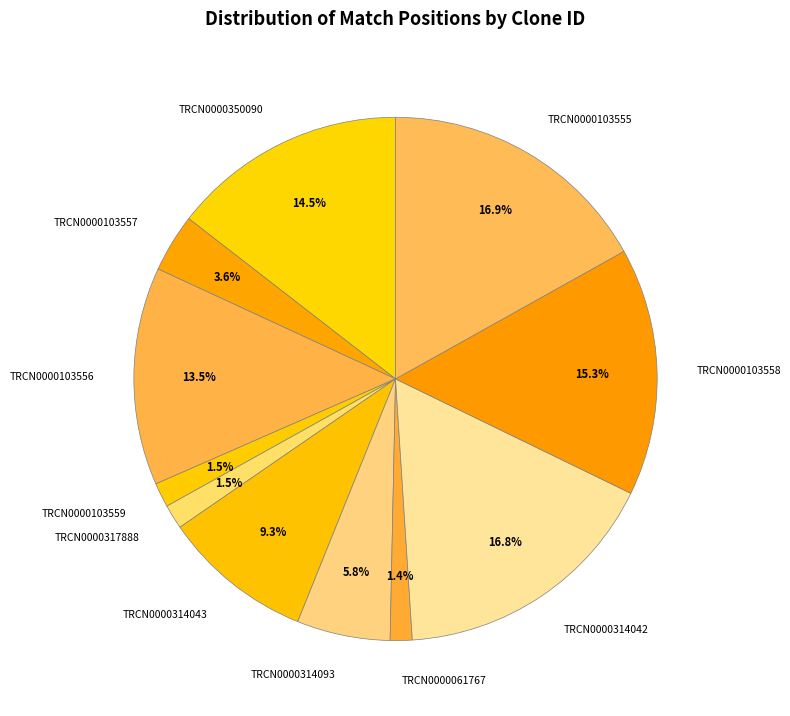

Approximately how many times larger is the value at TRCN0000103557 compared to TRCN0000103559?

2.4